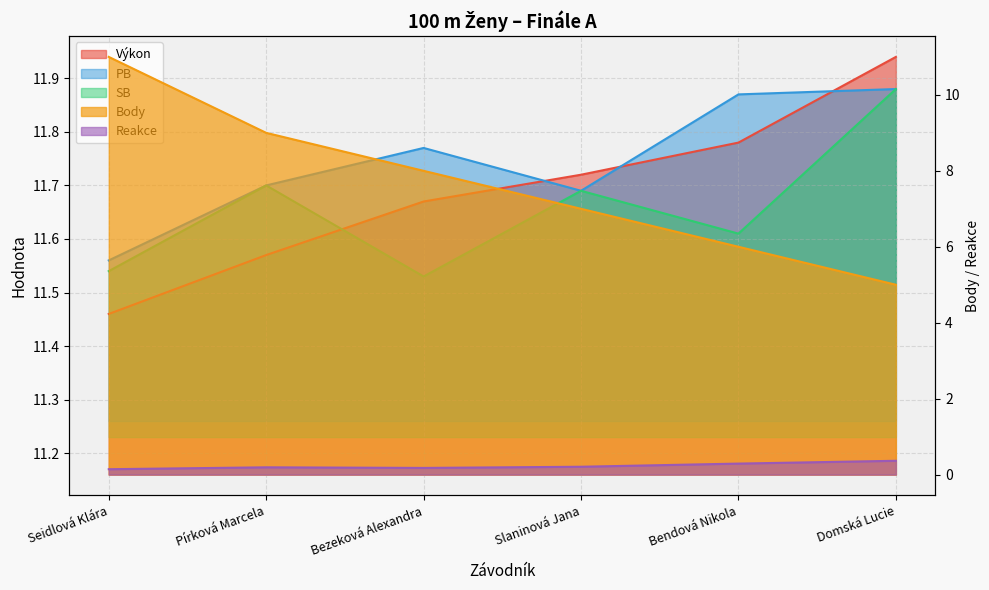

At how many categories does at least one series exceed 6?

6